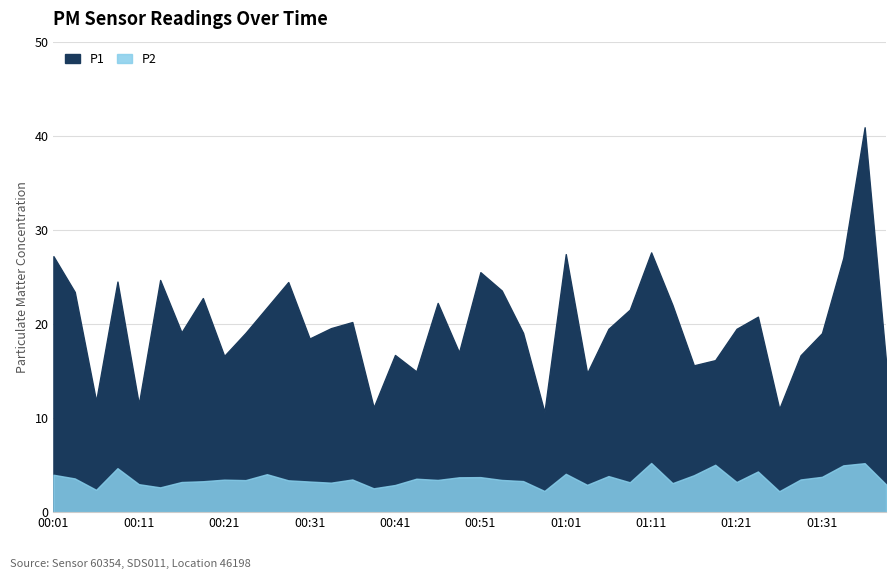

Between 00:39 and 01:21, which series saw the biggest shift?

P1